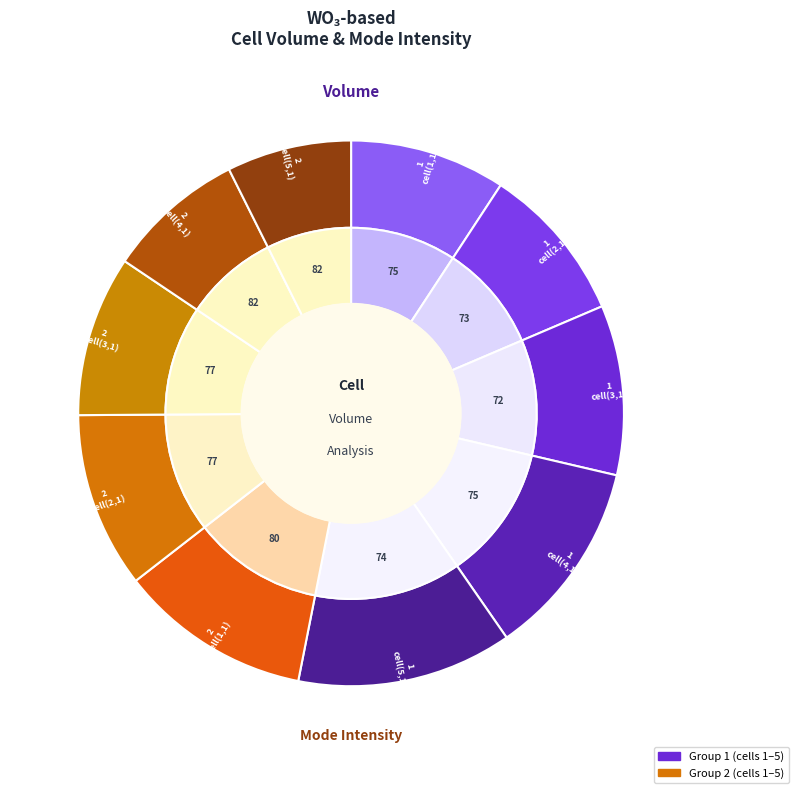

Which slice is the smallest?

2 cell(5,1)